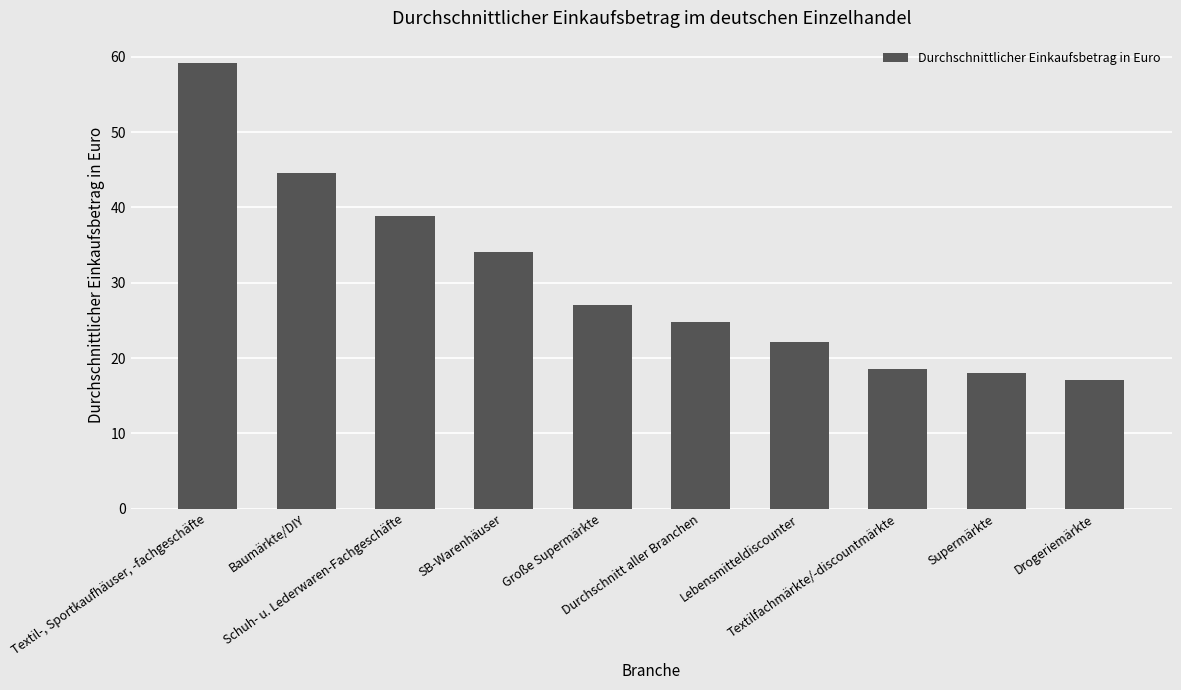

Reading left to right, list all the values displayed in this chart.

Textil-, Sportkaufhäuser, -fachgeschäfte=59.2	Baumärkte/DIY=44.6	Schuh- u. Lederwaren-Fachgeschäfte=38.9	SB-Warenhäuser=34.0	Große Supermärkte=27.1	Durchschnitt aller Branchen=24.8	Lebensmitteldiscounter=22.2	Textilfachmärkte/-discountmärkte=18.5	Supermärkte=18.0	Drogeriemärkte=17.1